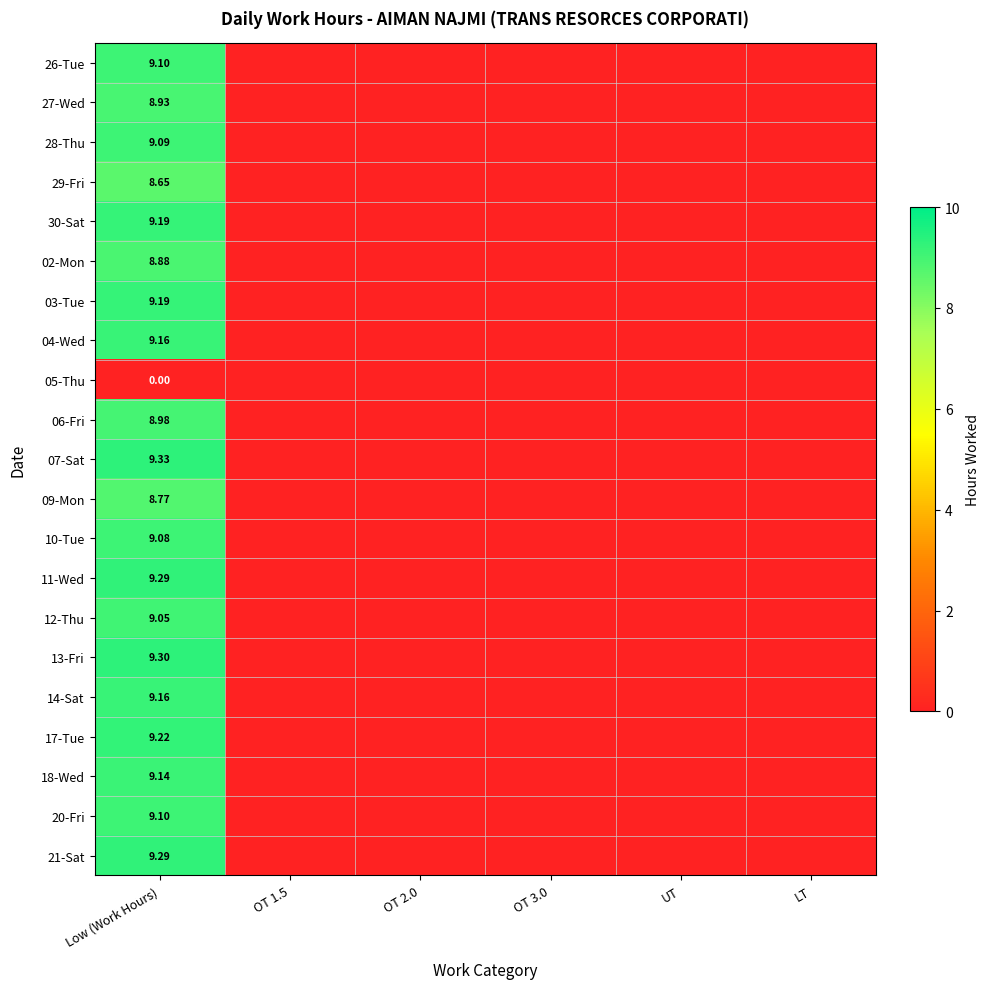

What is the sum of all 29-Fri values?

8.7